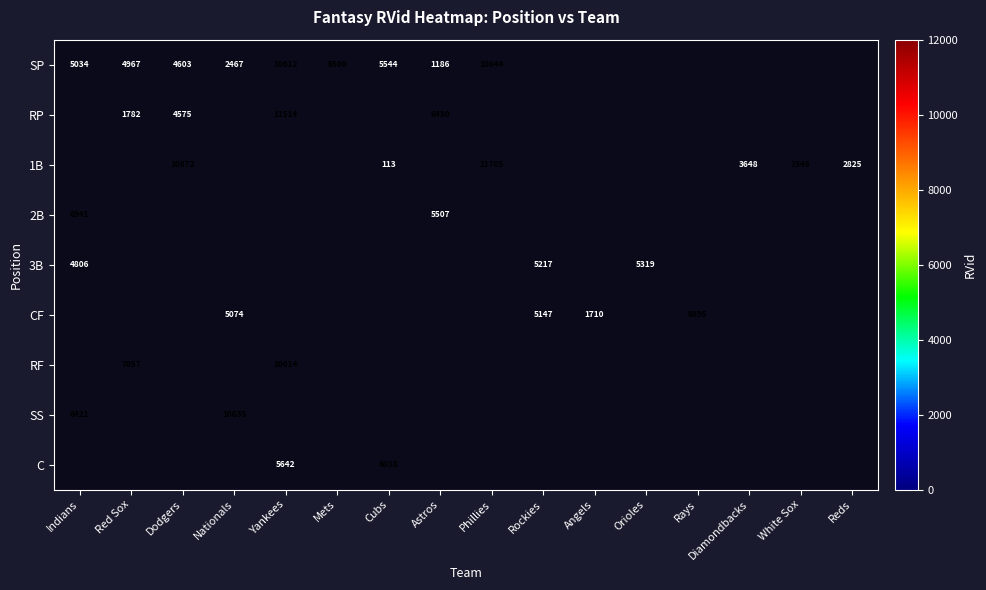

Rank the series at Mets from lowest to highest value.

RP, 1B, 2B, 3B, CF, RF, SS, C, SP